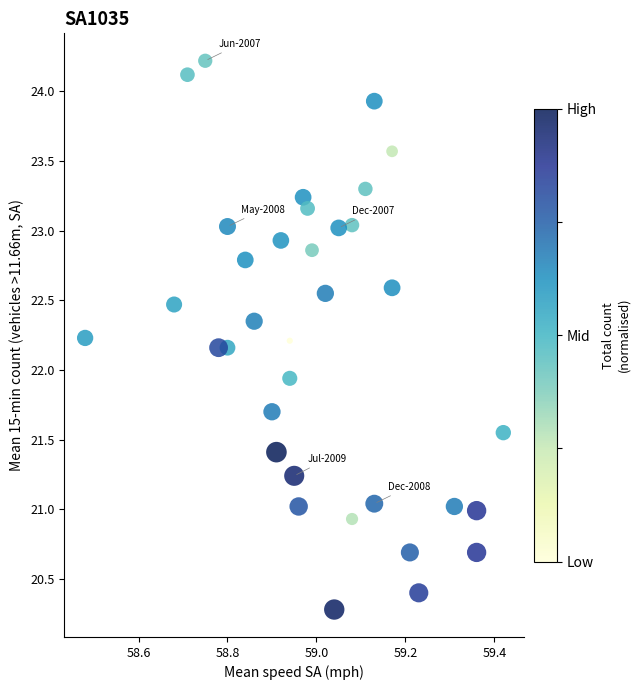

What Y value in the scatter plot is closest to 22?

21.9